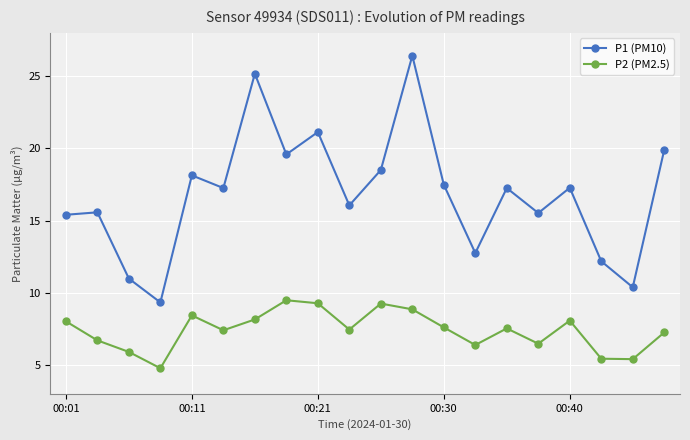

True or false: P1 (PM10) and P2 (PM2.5) cross at least once.

False